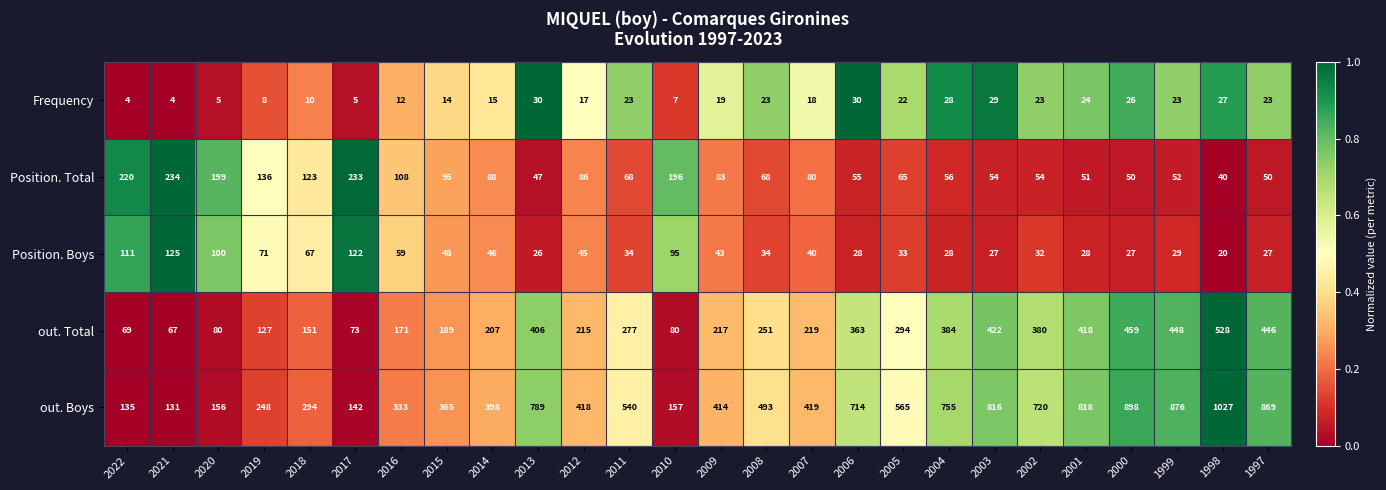

Where does the out. Total series first go above 251?

2013